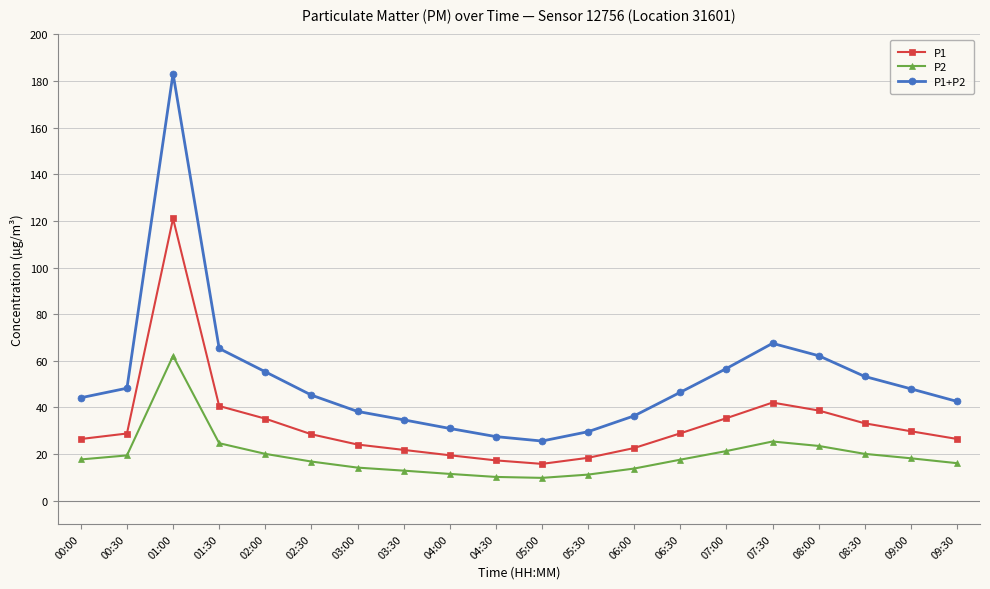

What is the difference between the highest and lowest values at 03:30?

21.8